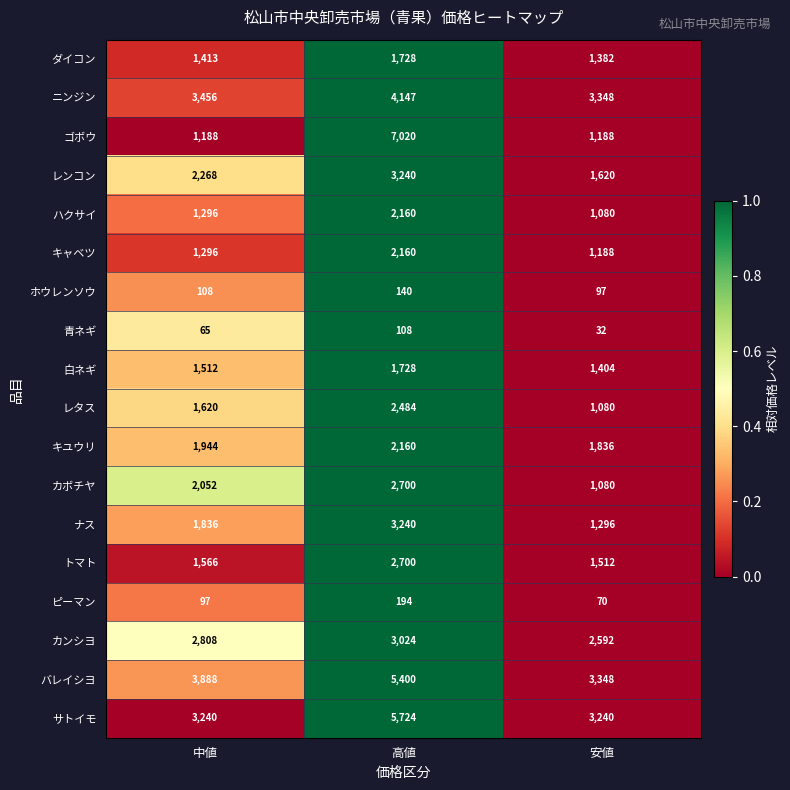

At which category is the sum across all series the highest?

高値